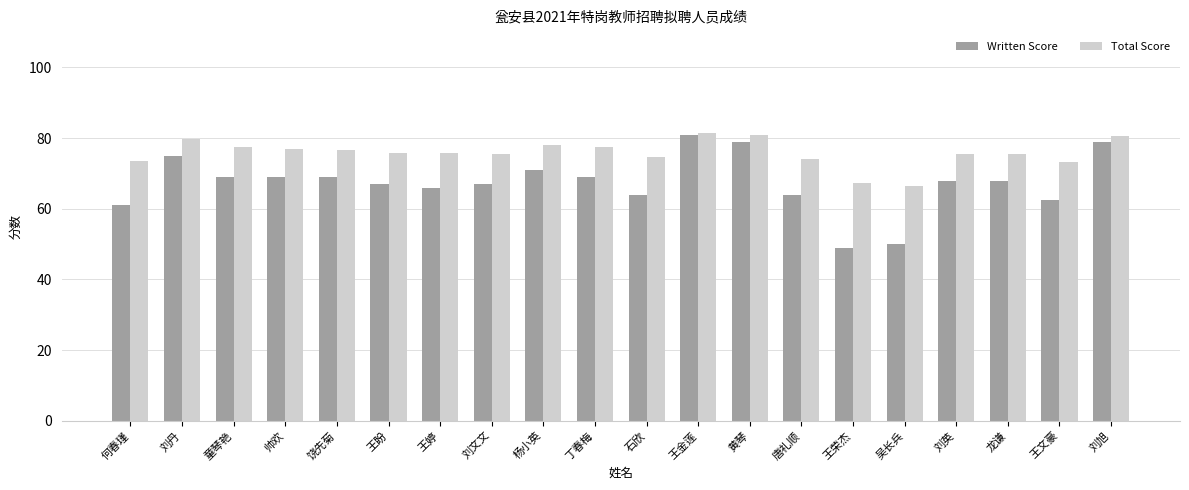

How many groups of bars are there?

20